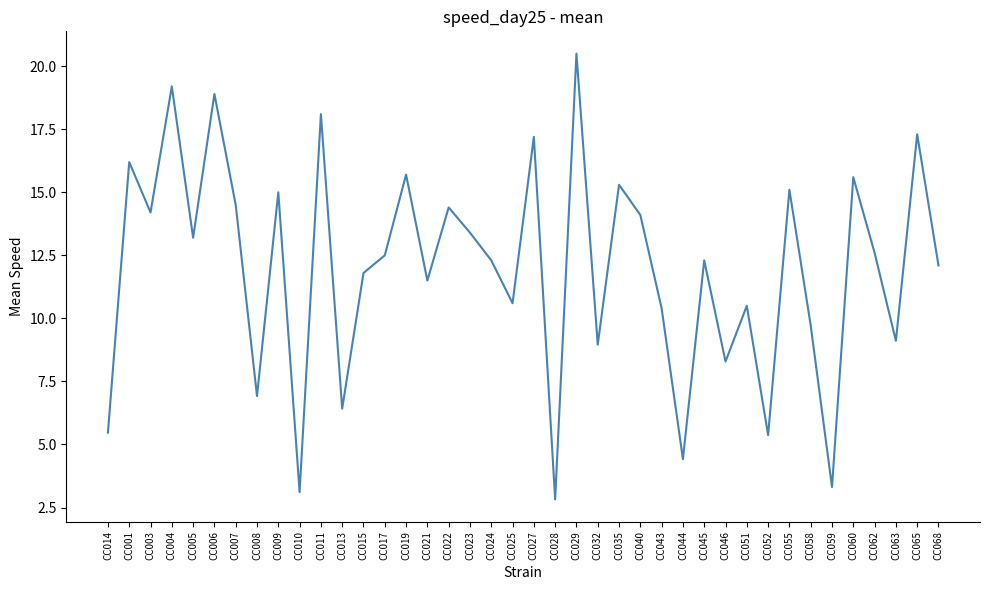

The value at CC022 is 7.7. True or false?

False